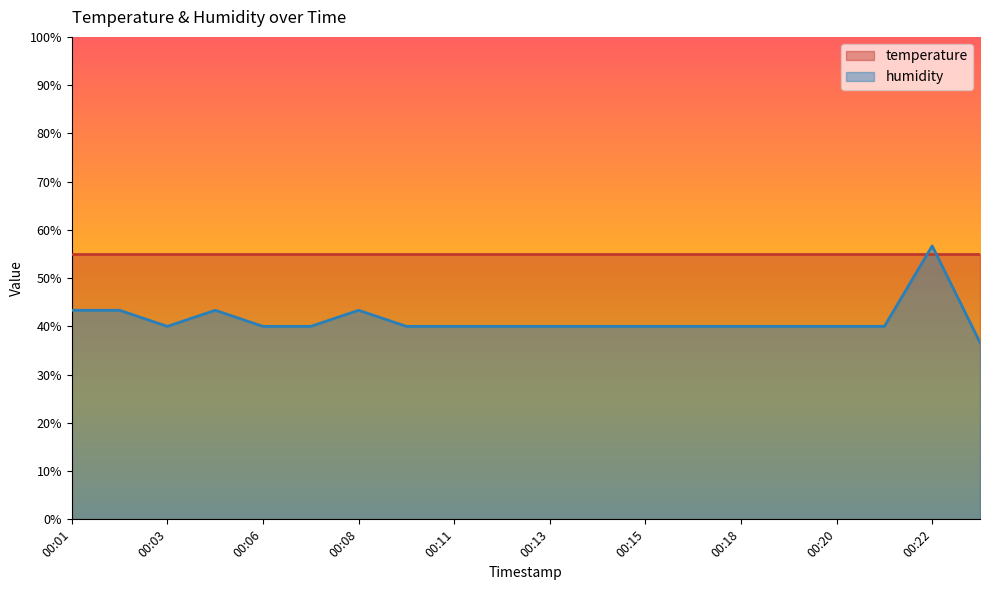

True or false: the data shows 25.5 at 00:12.

False